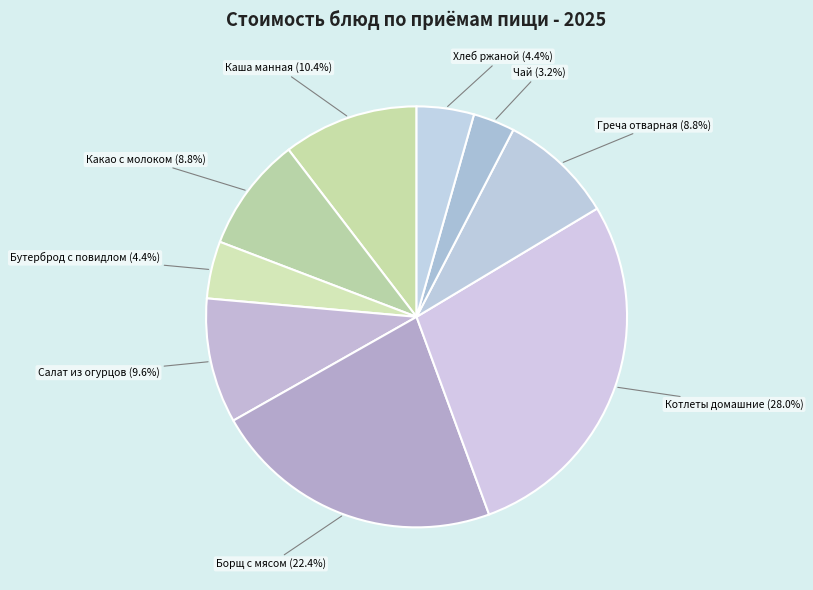

What is the smallest slice in the pie chart?

Чай